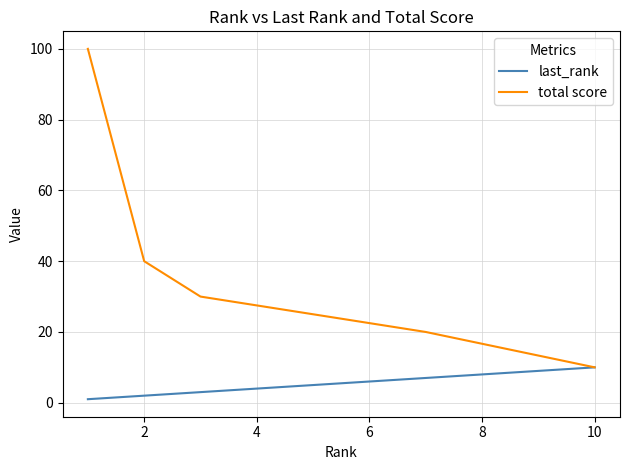

True or false: total score and last_rank intersect in this chart.

False